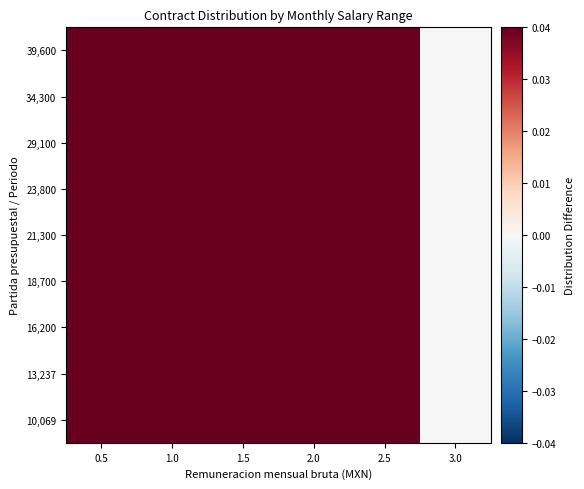

Count the number of categories in the chart.

6